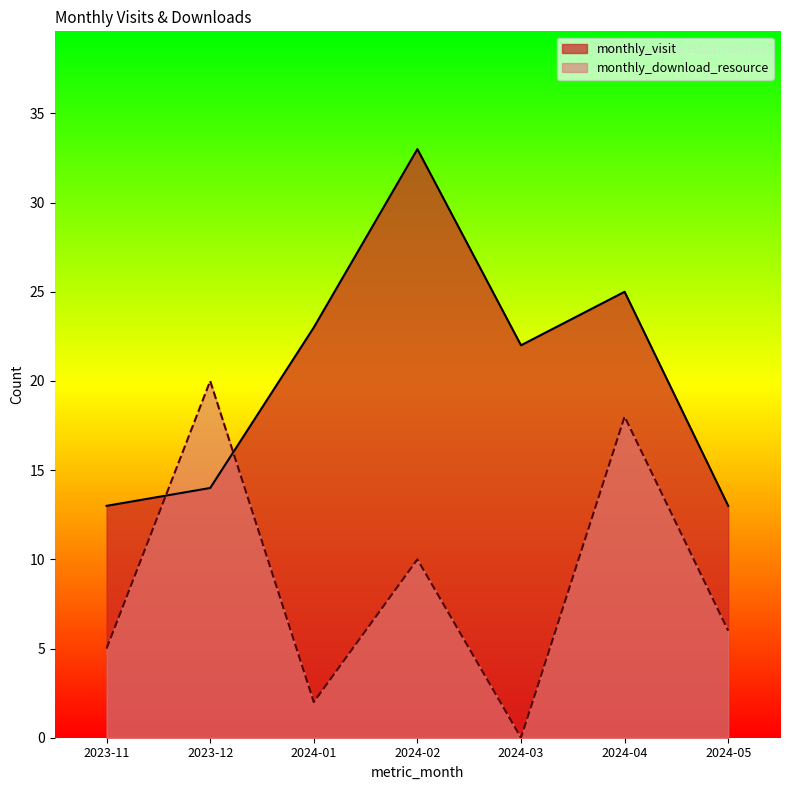

How many values in monthly_download_resource are above zero?

6